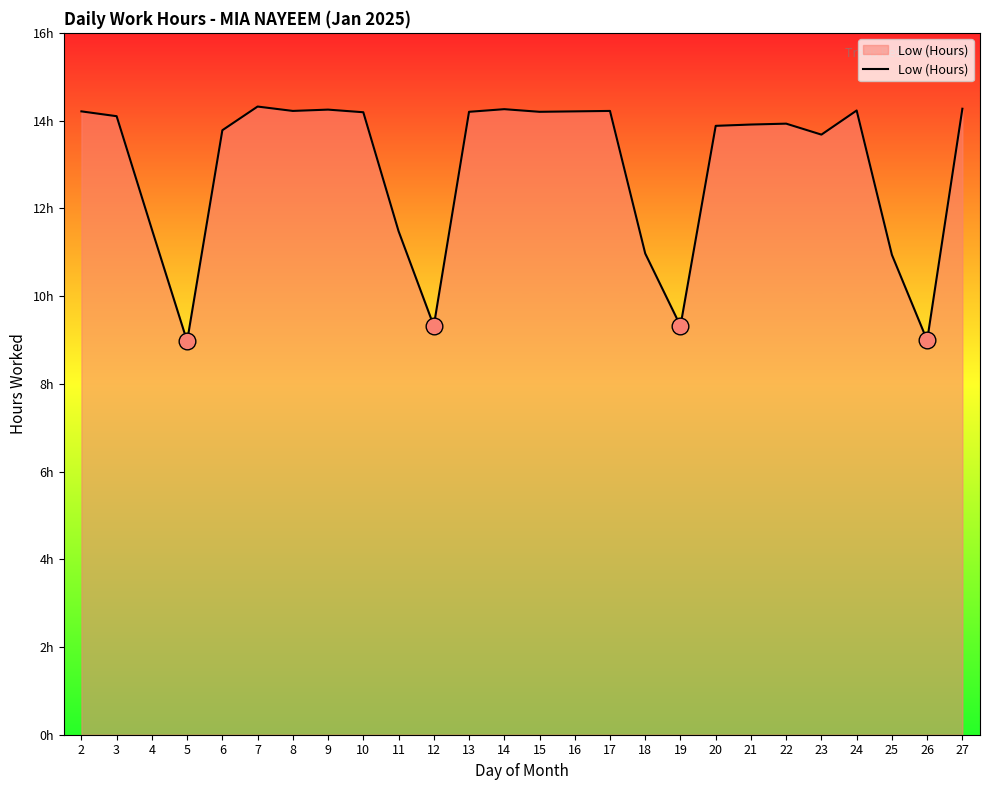

Does the chart have visible grid lines?

No